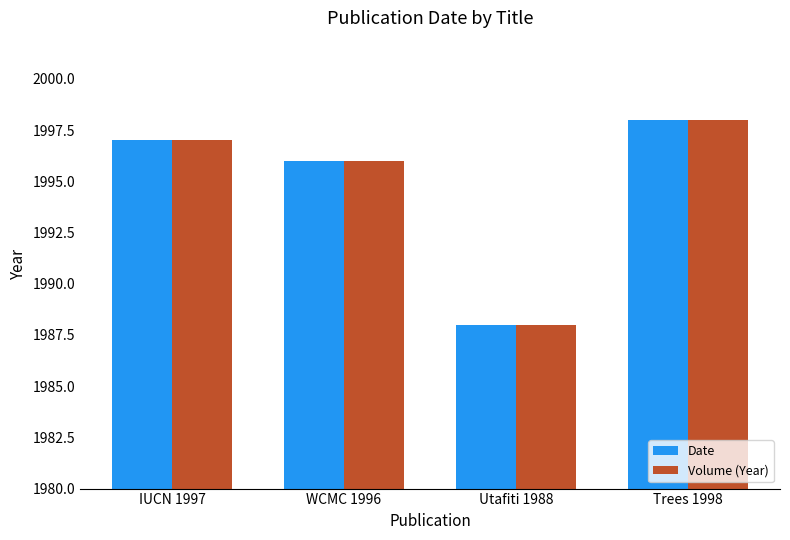

List the labels in order of Volume (Year) value, smallest first.

Utafiti 1988, WCMC 1996, IUCN 1997, Trees 1998